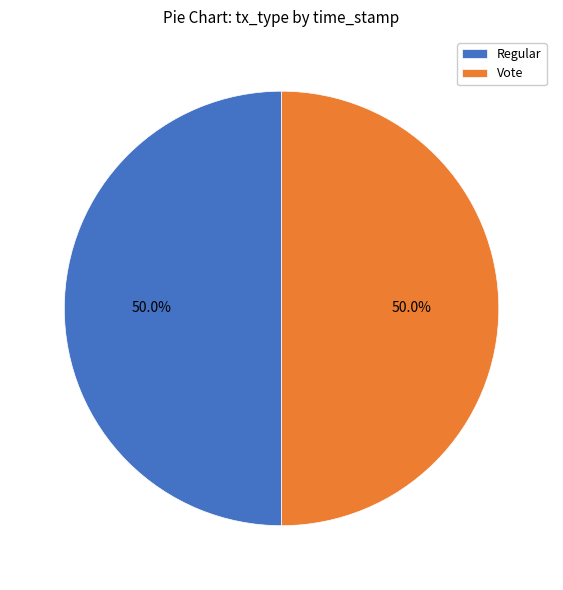

Approximately how many times larger is the value at Regular compared to Vote?

1.0